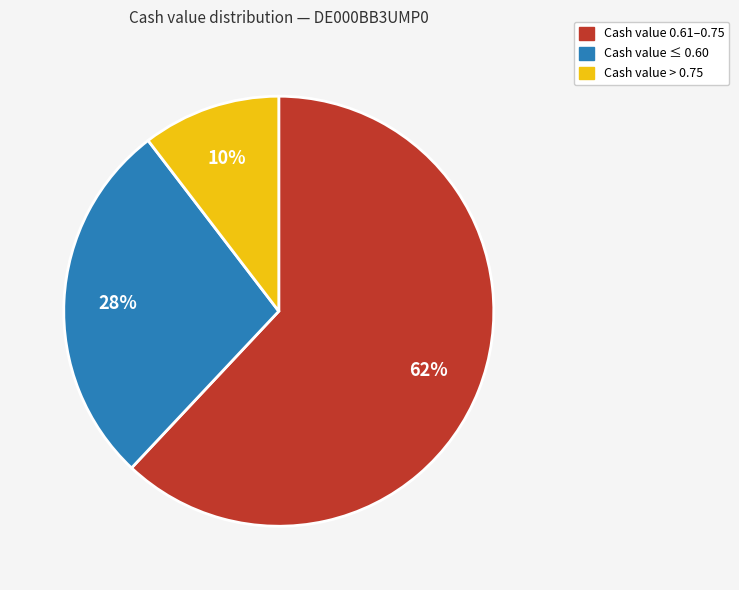

Does any single category account for the majority?

Yes